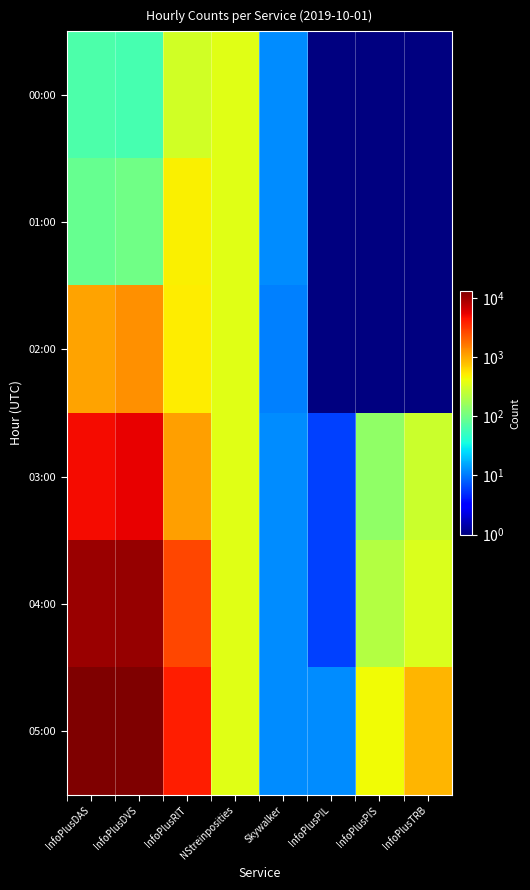

What is the greatest value displayed?

12917